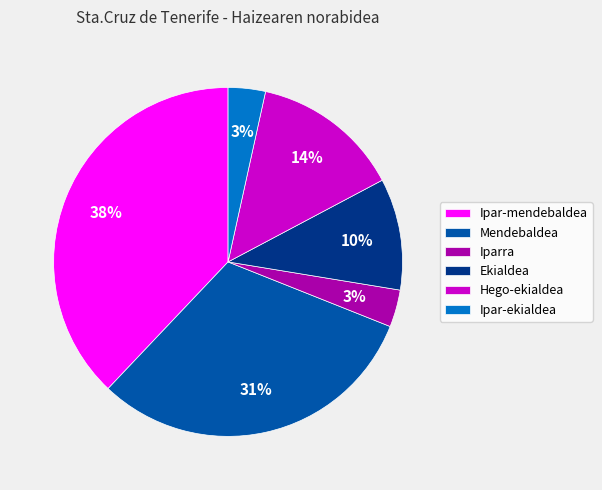

Do Ipar-ekialdea and Ipar-mendebaldea together represent more than half of the pie?

No